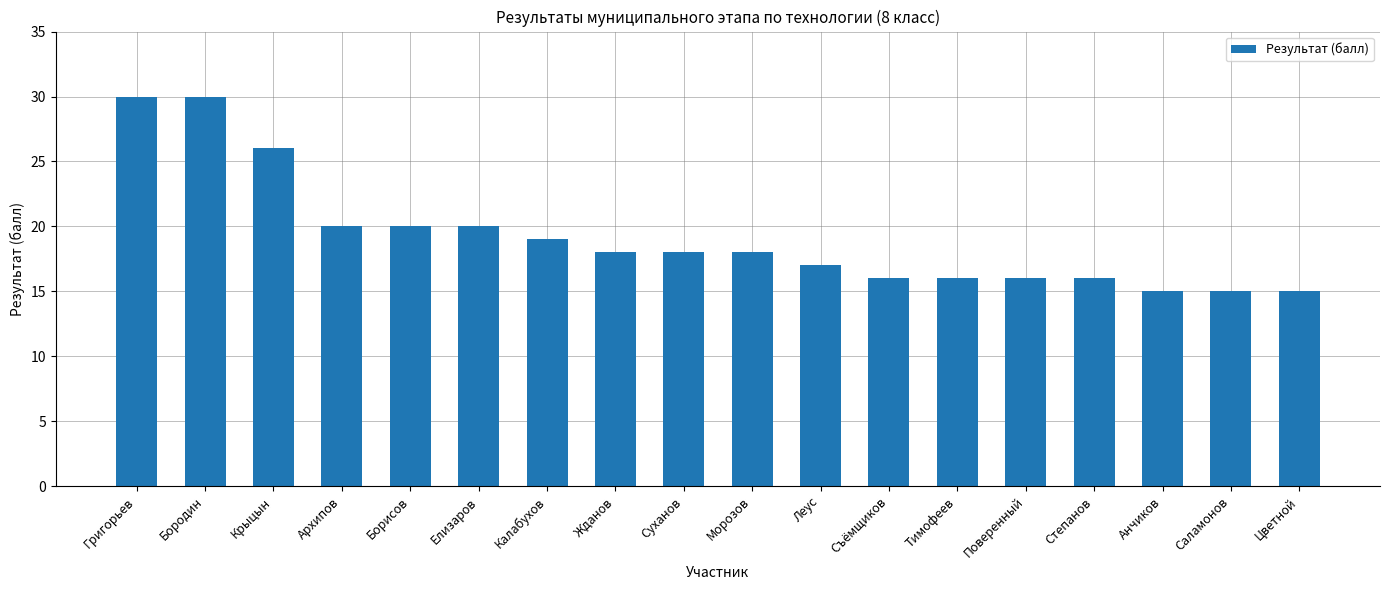

What is the label of the 8th bar from the left?

Жданов